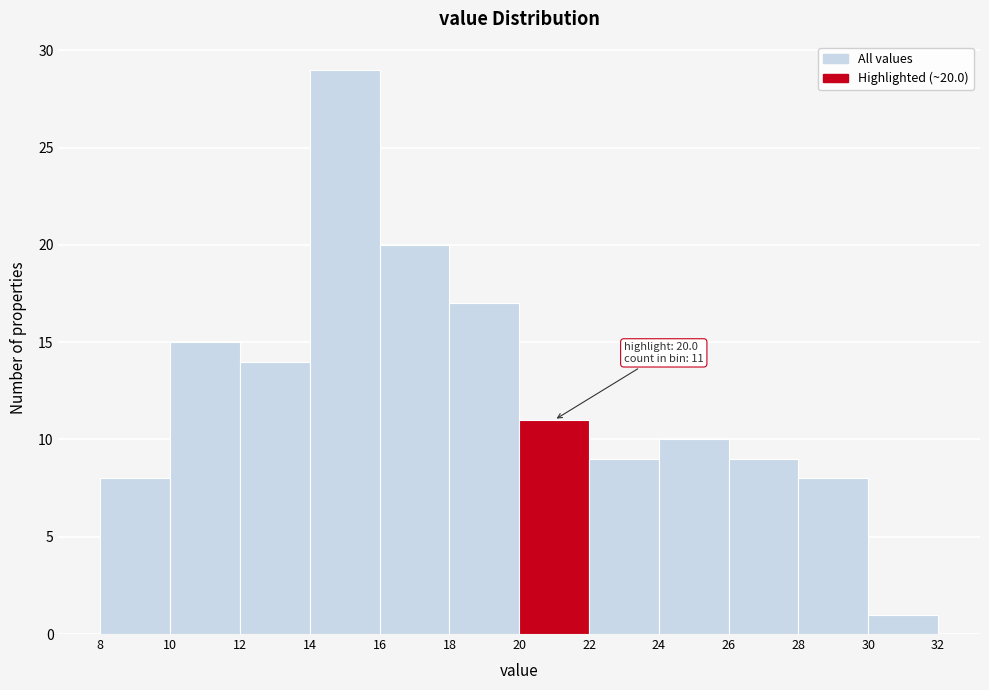

Over which range of the x-axis is the bar tallest?

14 to 16